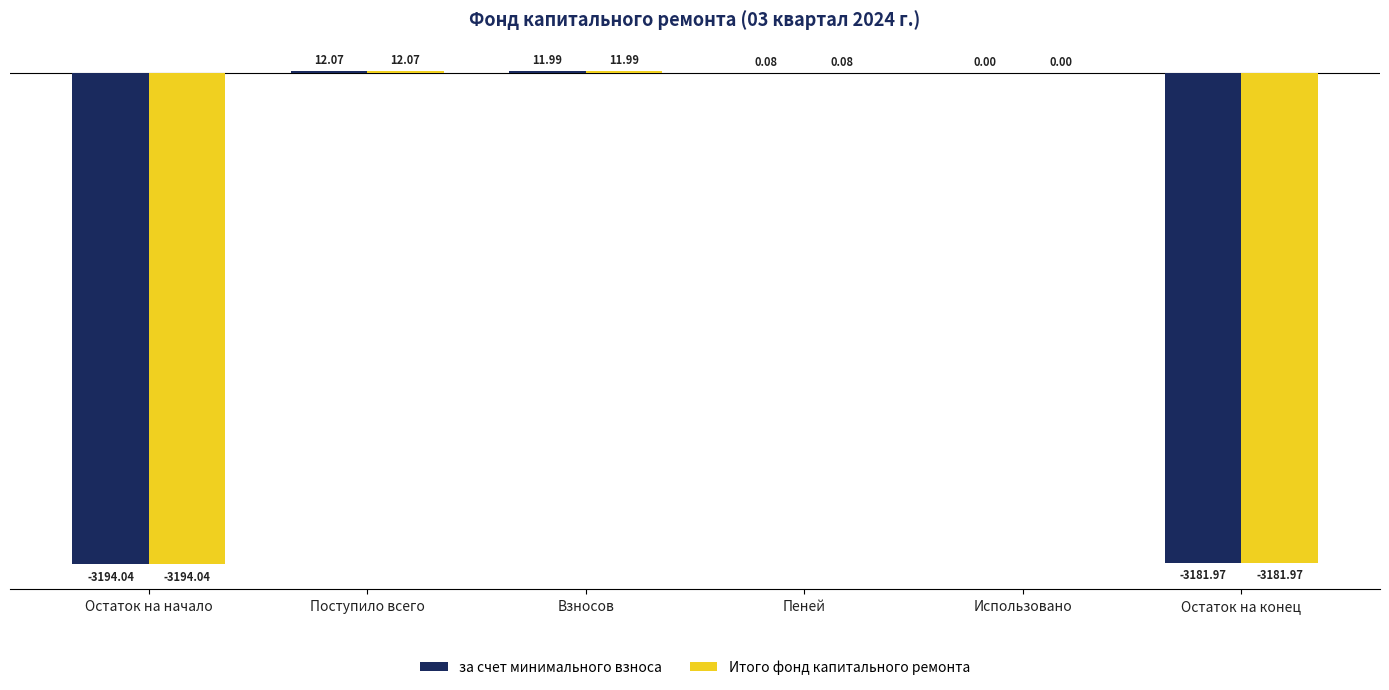

What is the total value across all series at Остаток на конец?

-6363.9